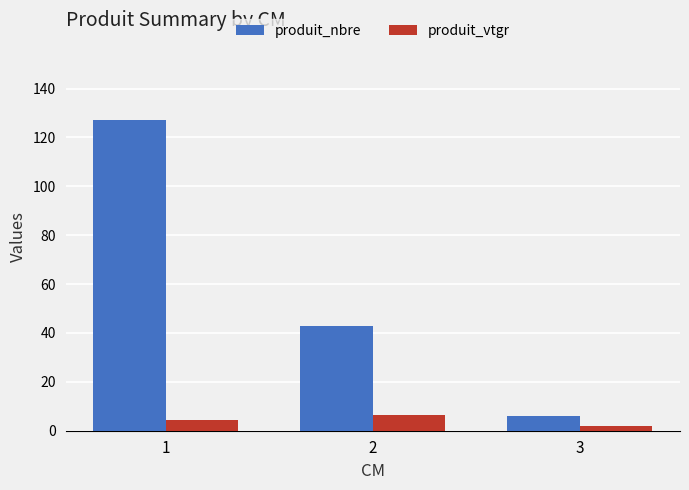

How many bars are there in total?

6